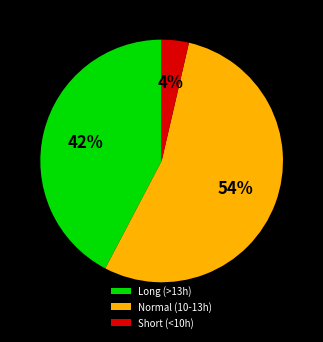

How many slices are in this pie chart?

3